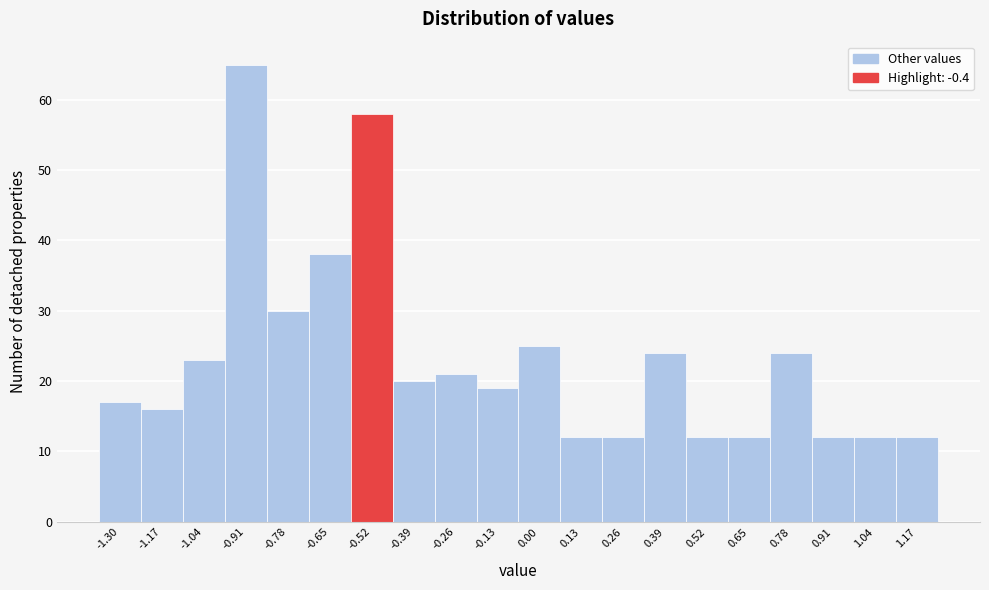

Reading right to left, transcribe all the data shown in this chart.

1.17=12	1.04=12	0.91=12	0.78=24	0.65=12	0.52=12	0.39=24	0.26=12	0.13=12	0.00=25	-0.13=19	-0.26=21	-0.39=20	-0.52=58	-0.65=38	-0.78=30	-0.91=65	-1.04=23	-1.17=16	-1.30=17